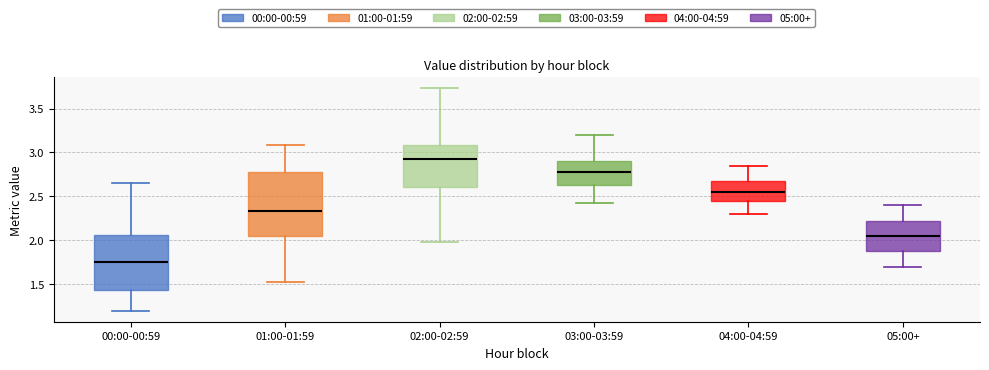

Reading left to right, read every box against the y-axis: the position of its median line, the range the box covers, and the ends of its whiskers. The values are not printed on the chart, so give them approximately, as read against the axis.

00:00-00:59: median 1.75, box 1.45 to 2.05, whiskers 1.20 to 2.65
01:00-01:59: median 2.35, box 2.05 to 2.80, whiskers 1.50 to 3.10
02:00-02:59: median 2.95, box 2.60 to 3.10, whiskers 2.00 to 3.75
03:00-03:59: median 2.80, box 2.65 to 2.90, whiskers 2.45 to 3.20
04:00-04:59: median 2.55, box 2.45 to 2.70, whiskers 2.30 to 2.85
05:00+: median 2.05, box 1.90 to 2.25, whiskers 1.70 to 2.40